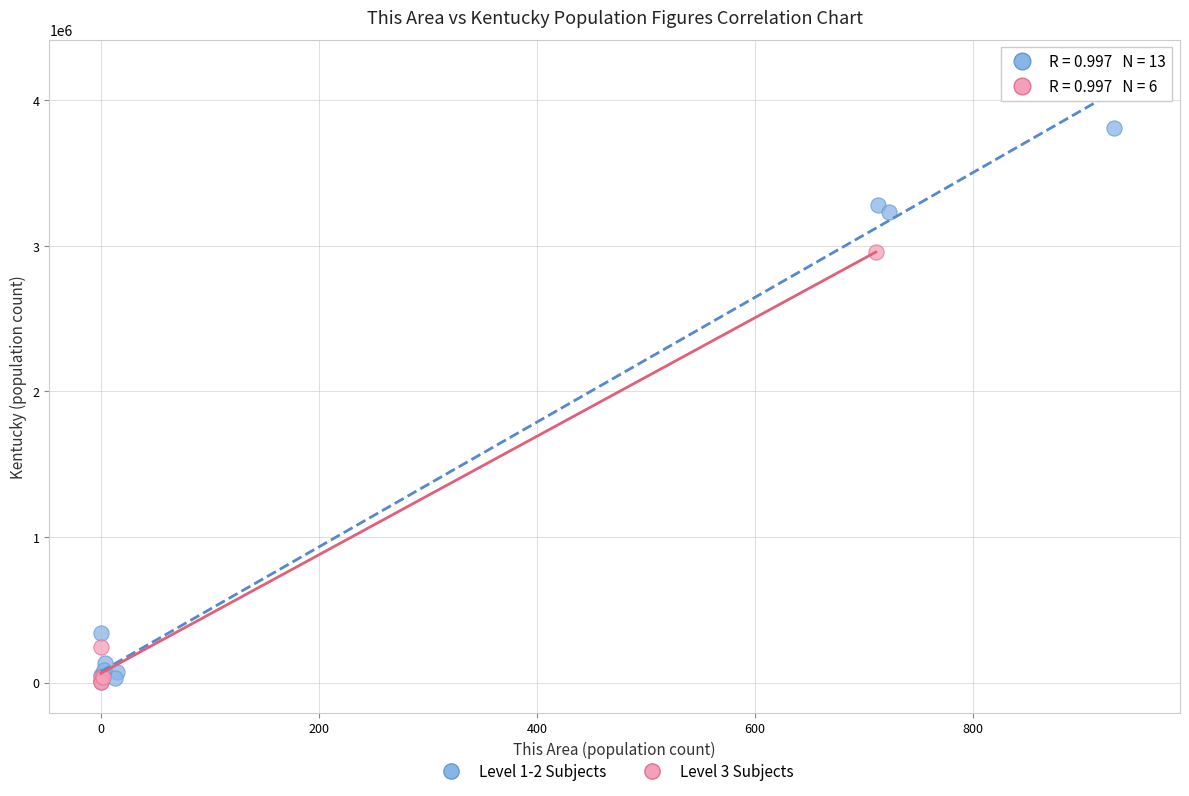

Which series has the largest Y range (max minus min)?

Level 1-2 Subjects